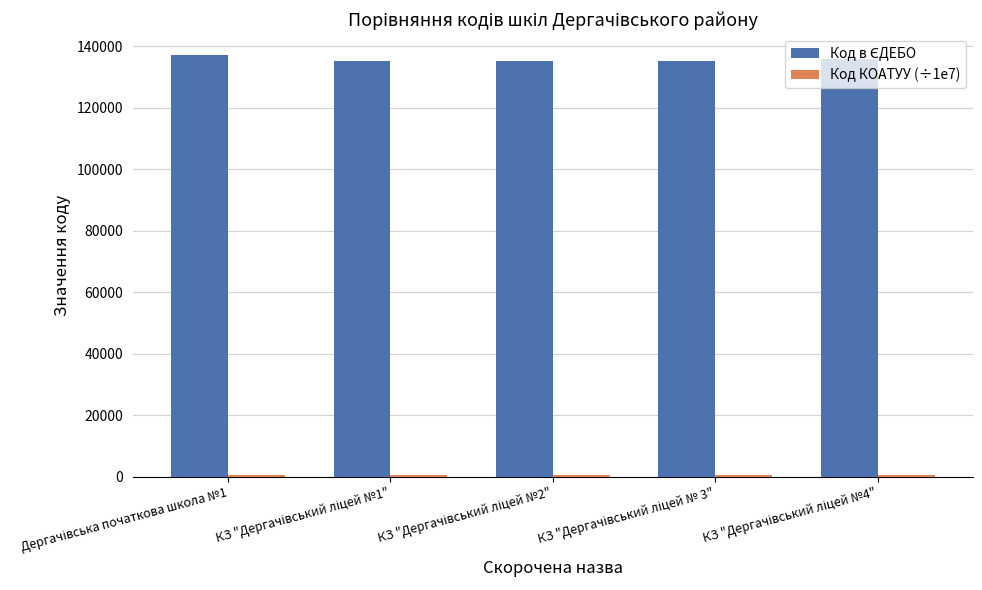

What is the maximum value shown in the chart?

137118.0